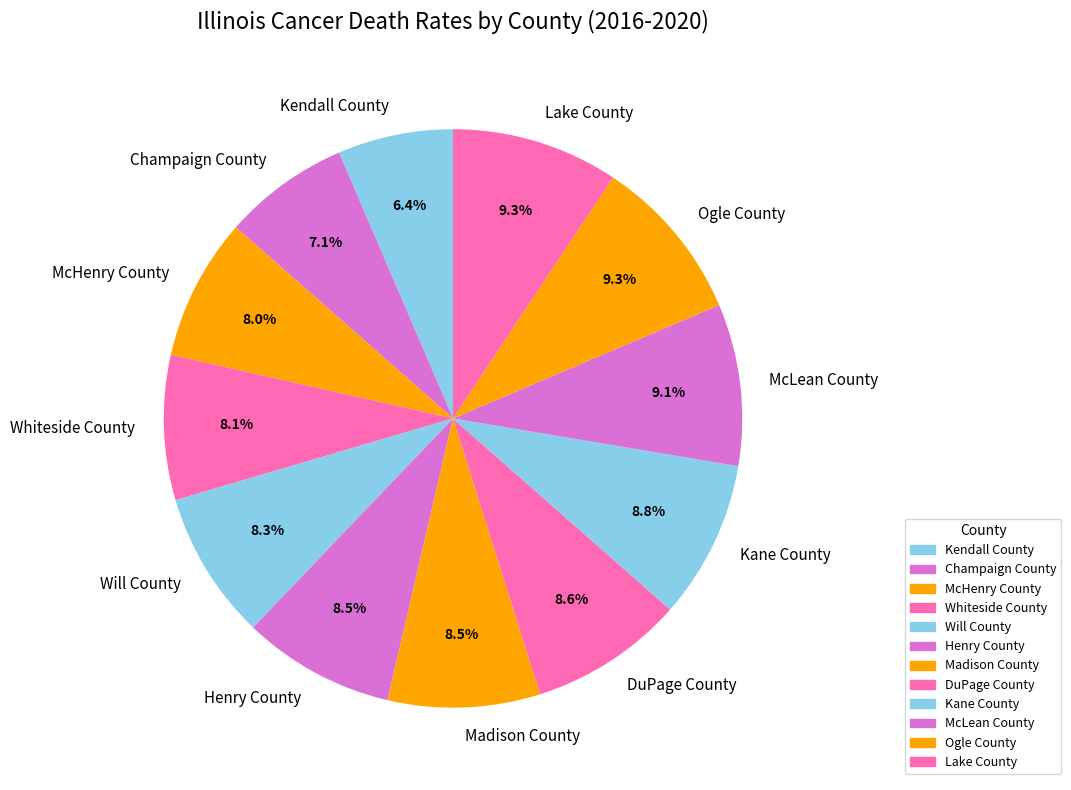

What is the total percentage of McHenry County and Kane County?

16.8%